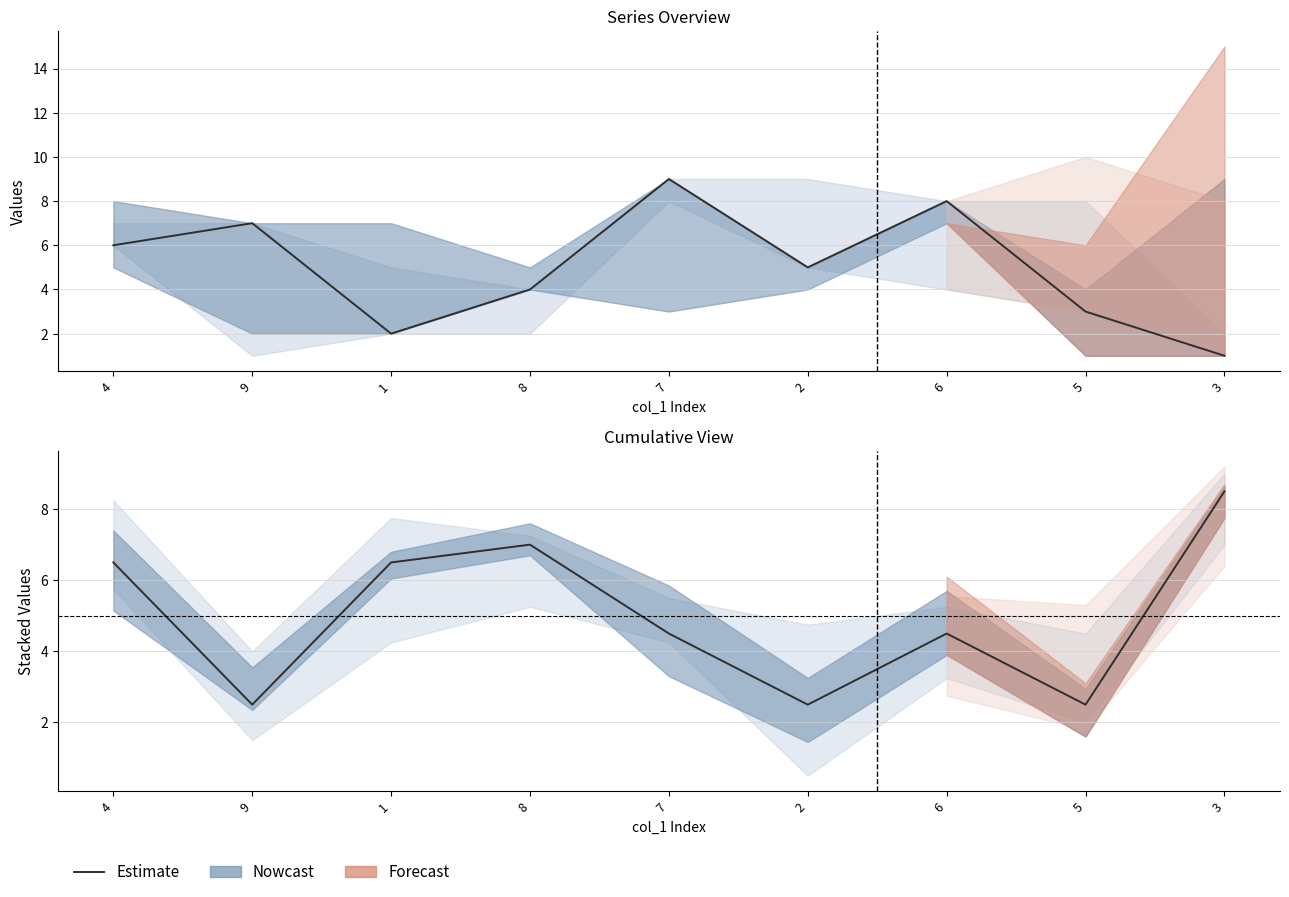

How many points are higher than both their immediate neighbors (excluding endpoints)?

2